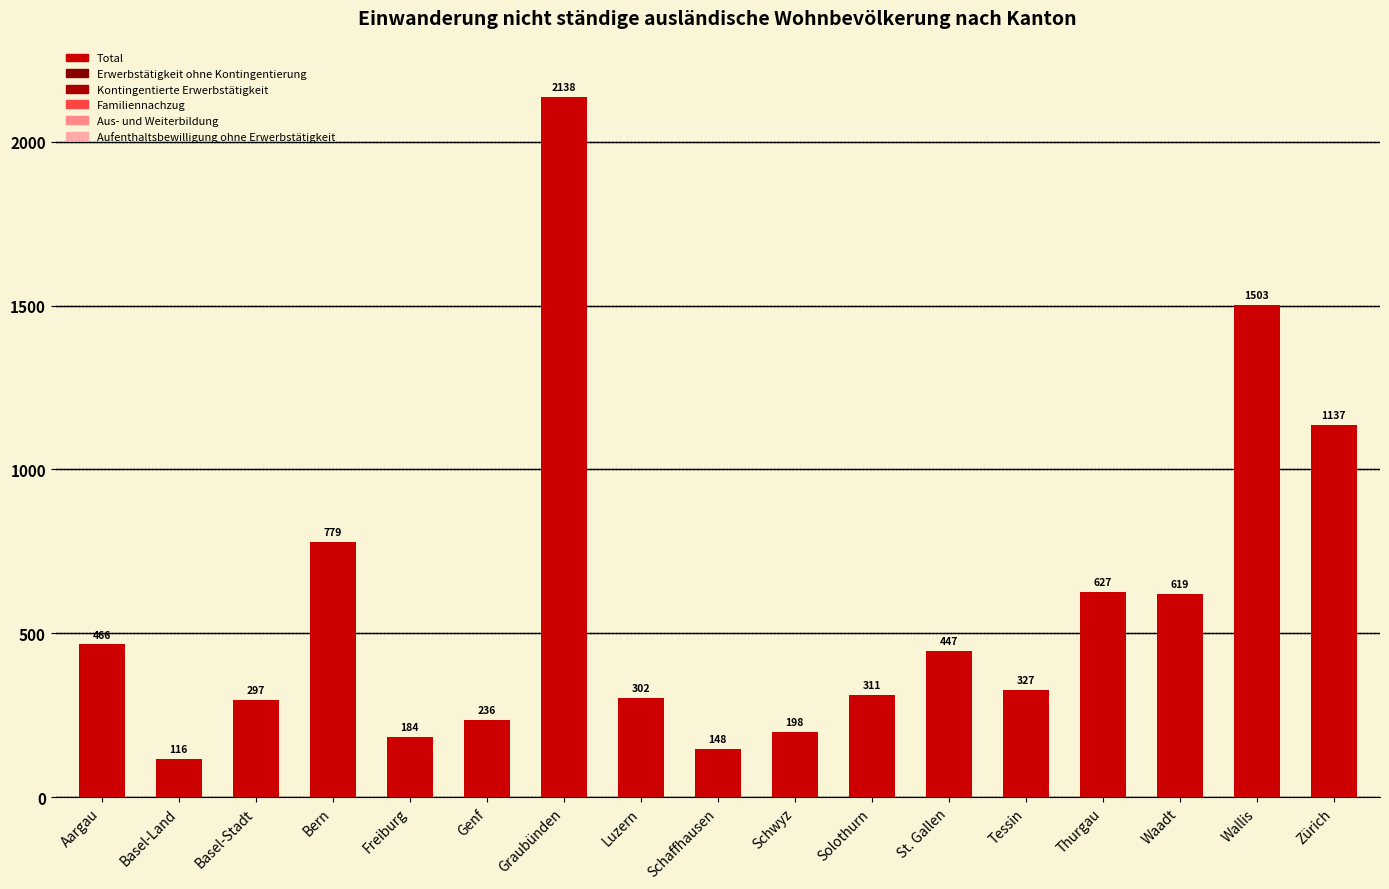

Which category has the lowest value across all series?

Basel-Land